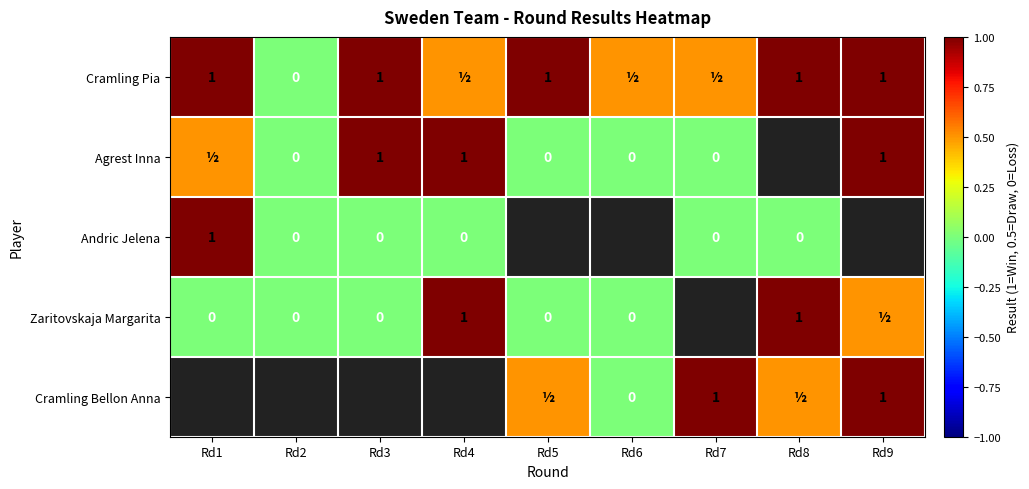

What is the greatest value displayed?

1.0